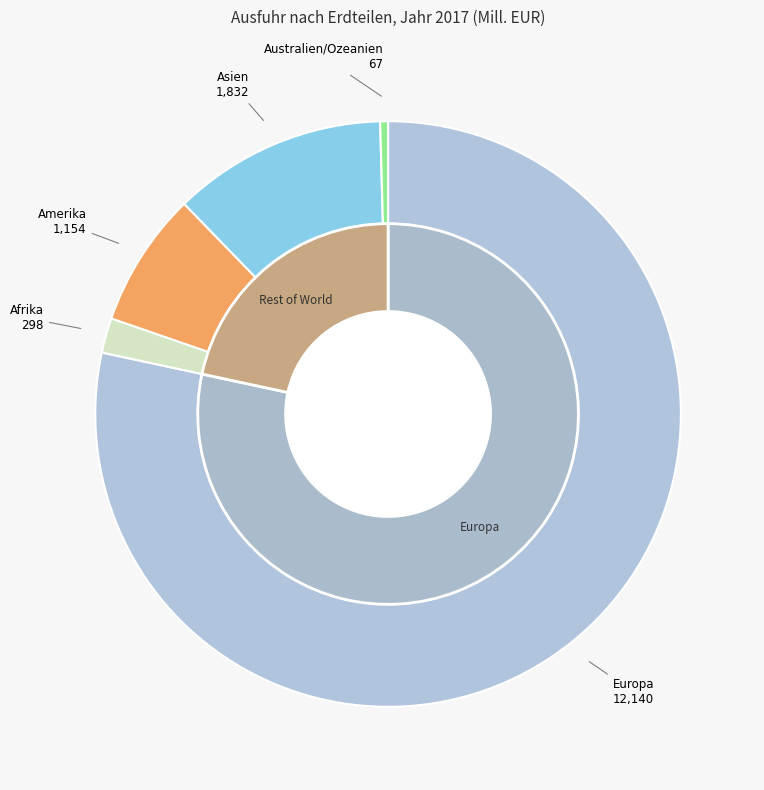

What is the change in value from Afrika to Amerika?

+856